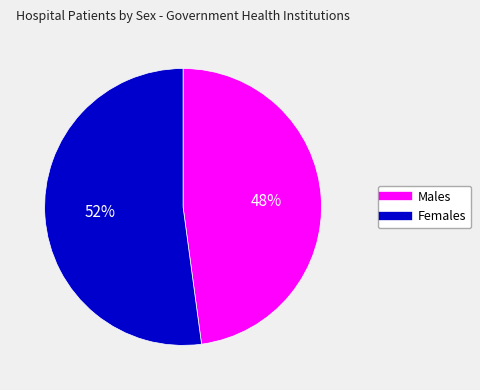

Is there a majority slice in this chart?

Yes